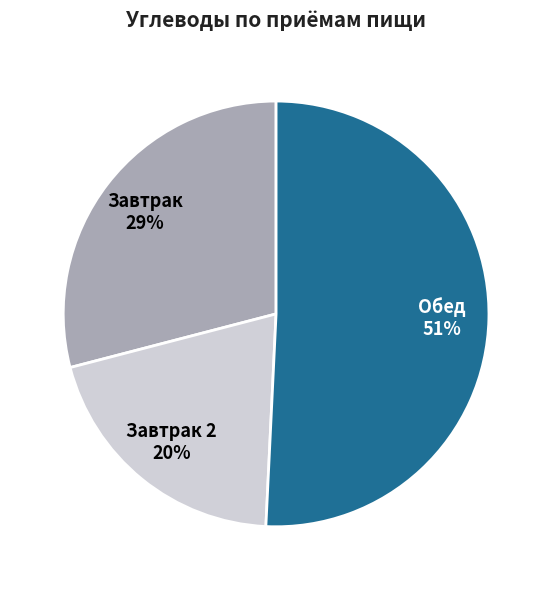

Is there any slice that represents more than half of the pie?

Yes